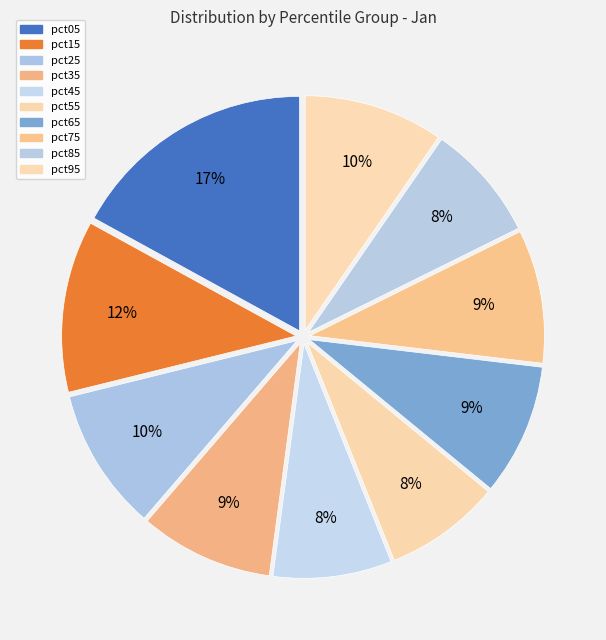

To the nearest percent, what percentage of the pie is pct35?

9%